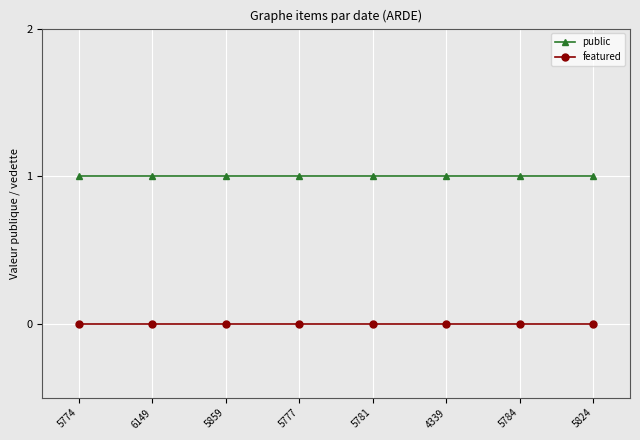

The value of featured at 5777 is 0. True or false?

True